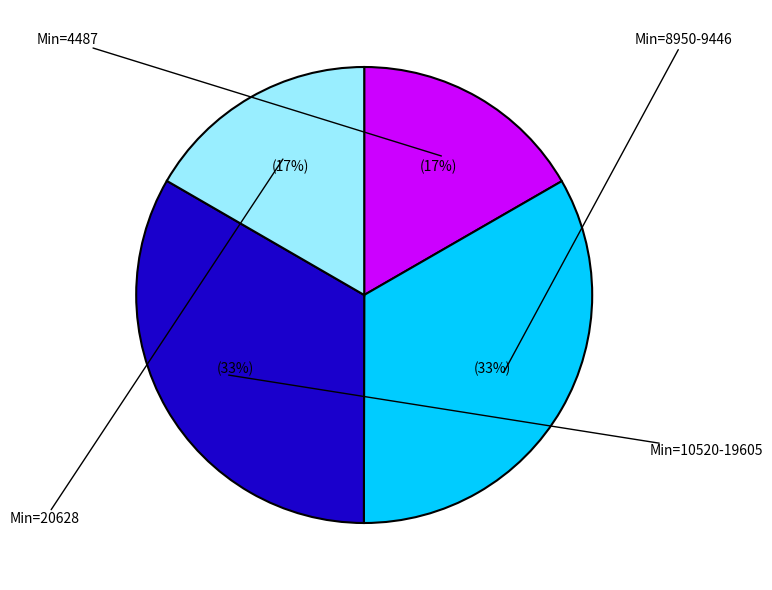

Is there a majority slice in this chart?

No